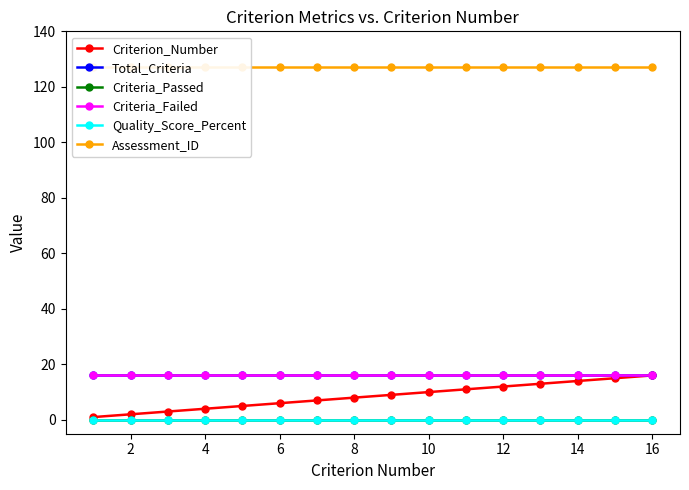

At how many categories does at least one series exceed 123?

16